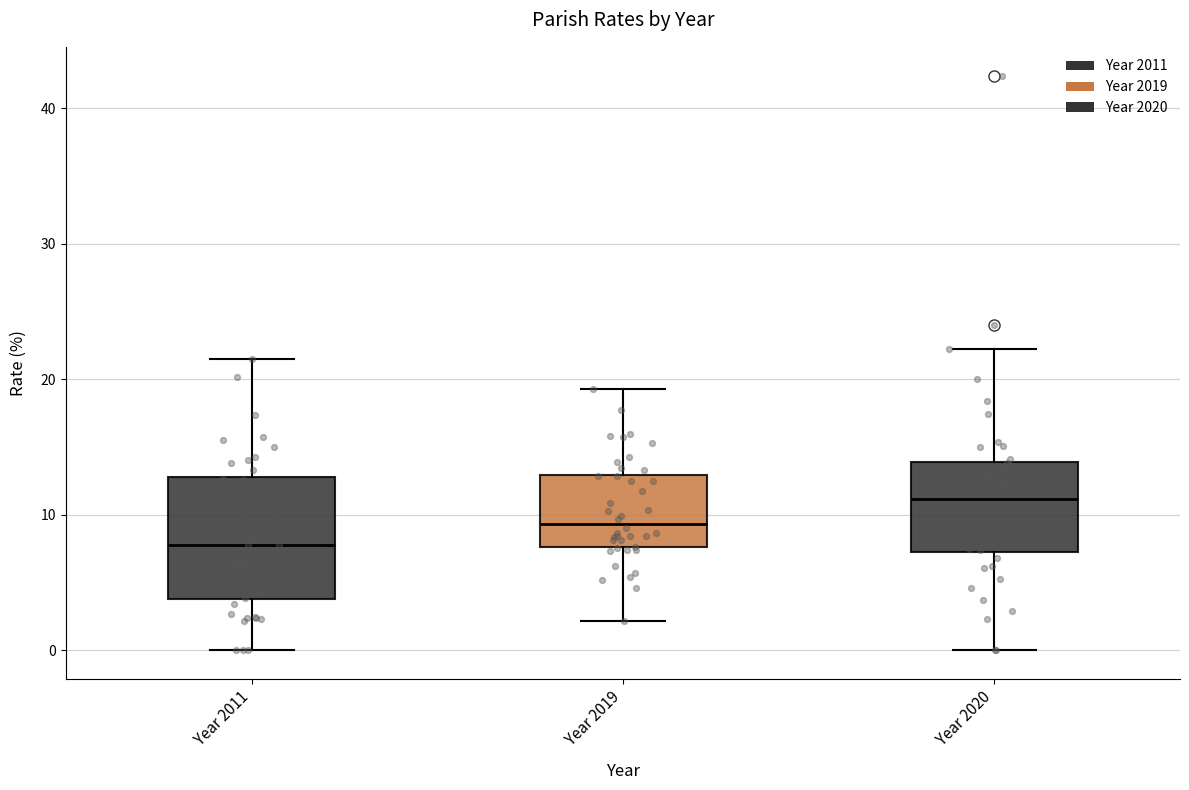

Which box is the tallest, from its lower edge to its upper edge?

Year 2011